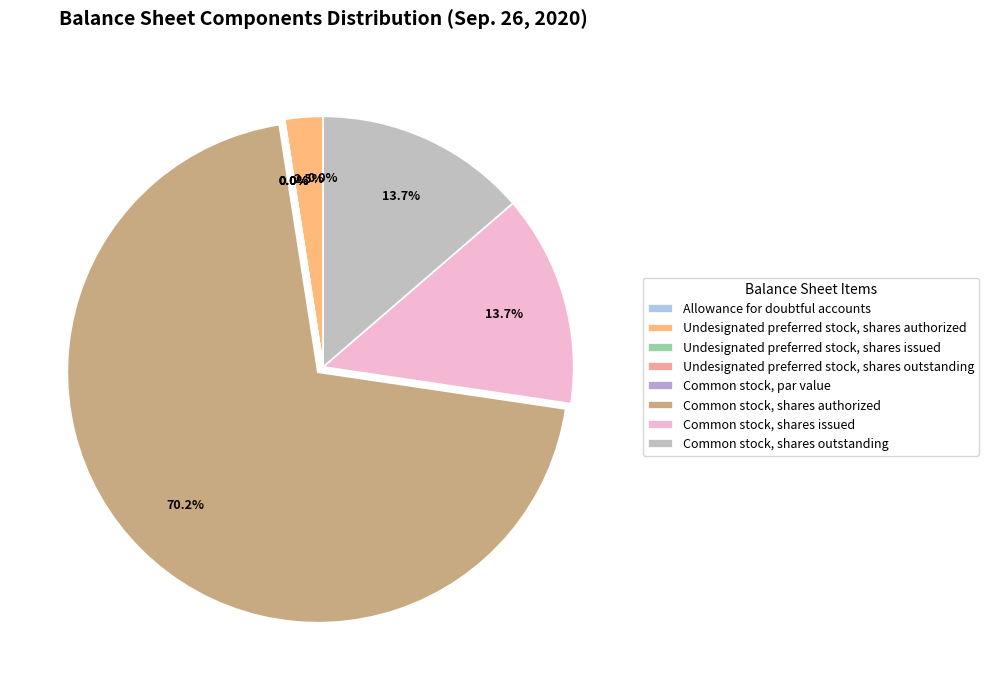

To the nearest percent, what portion does Common stock, shares authorized represent?

70%